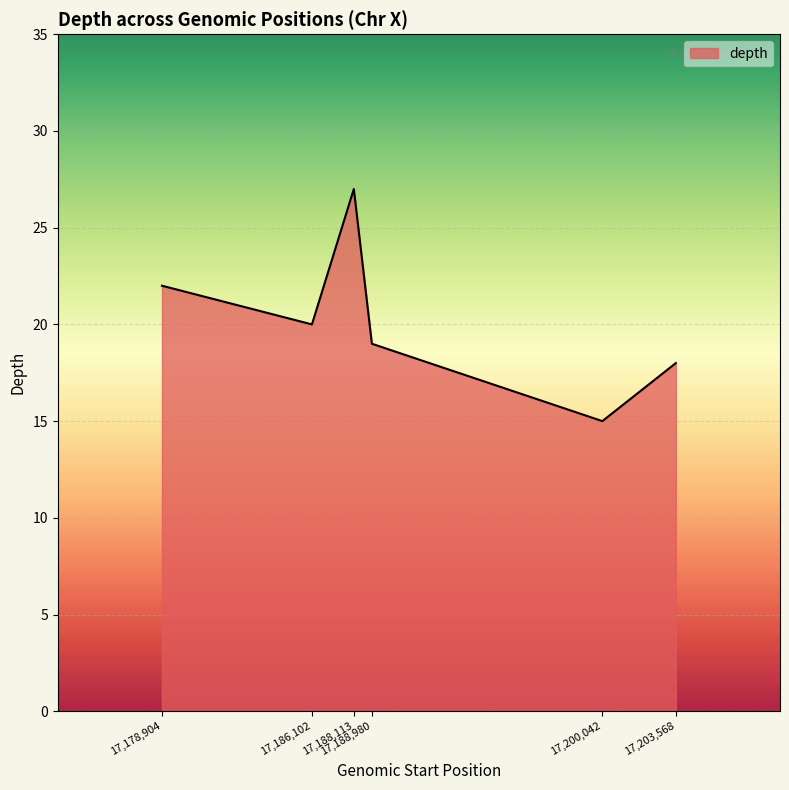

What is the average value?

20